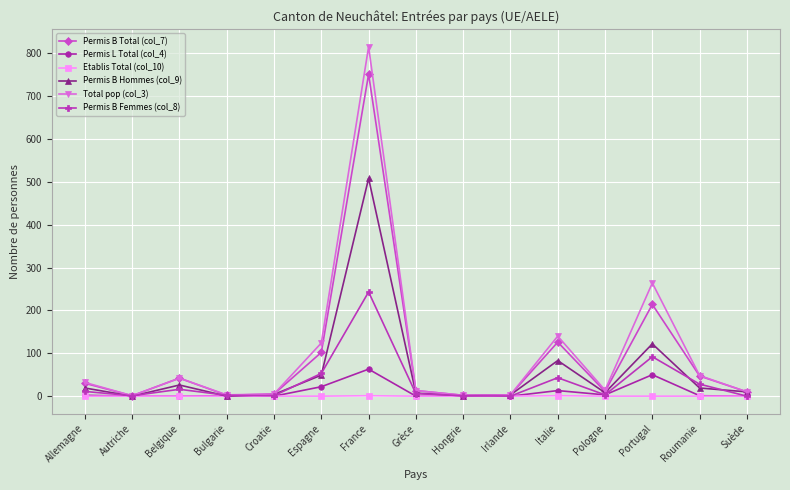

What position from the right is France?

9